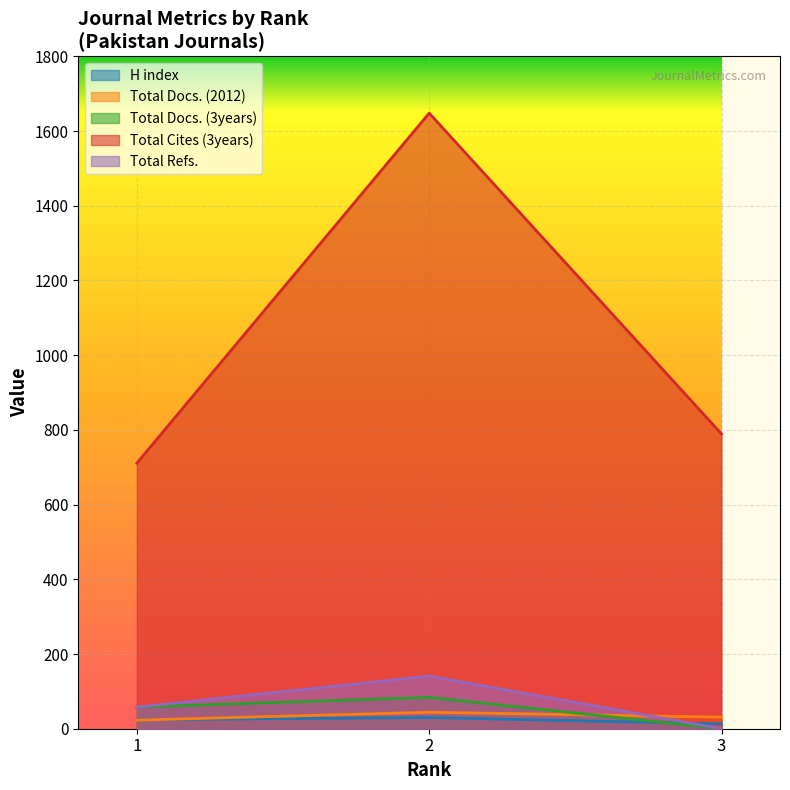

Reading left to right, what are all the values shown in this chart?

H index: 24	30	13
Total Docs. (2012): 23	44	31
Total Docs. (3years): 58	84	0
Total Cites (3years): 711	1648	789
Total Refs.: 58	141	0